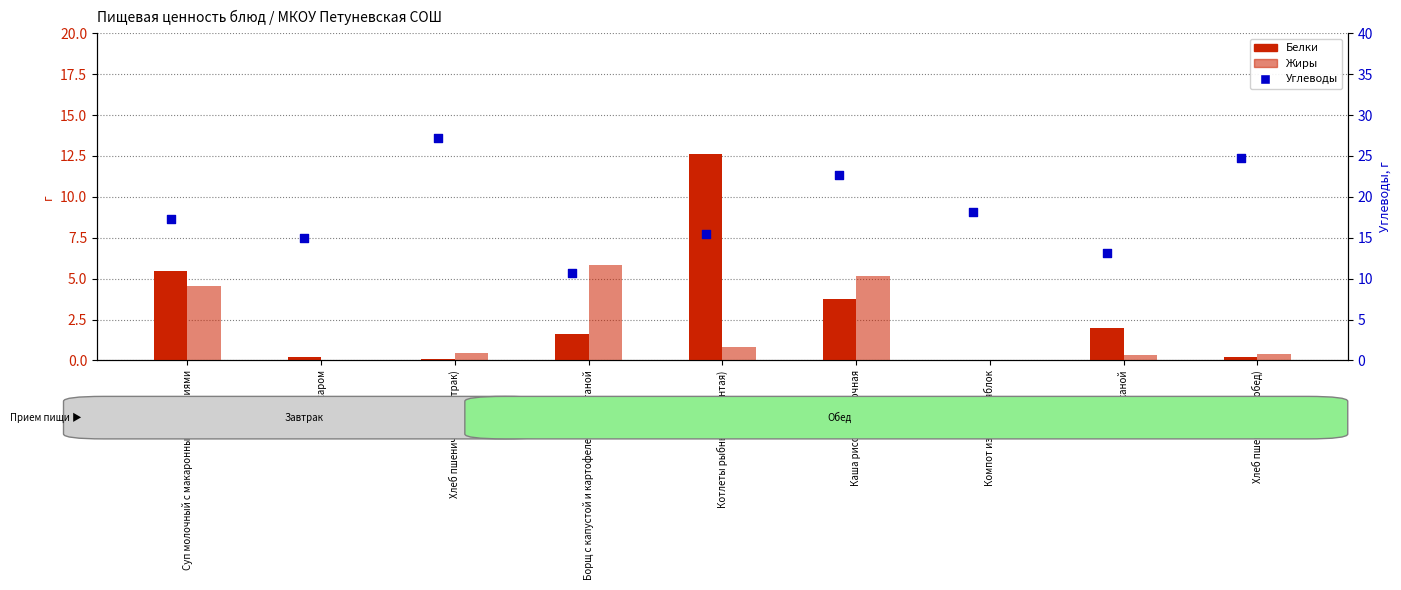

What are all the series names shown in the legend?

Белки, Жиры, Углеводы